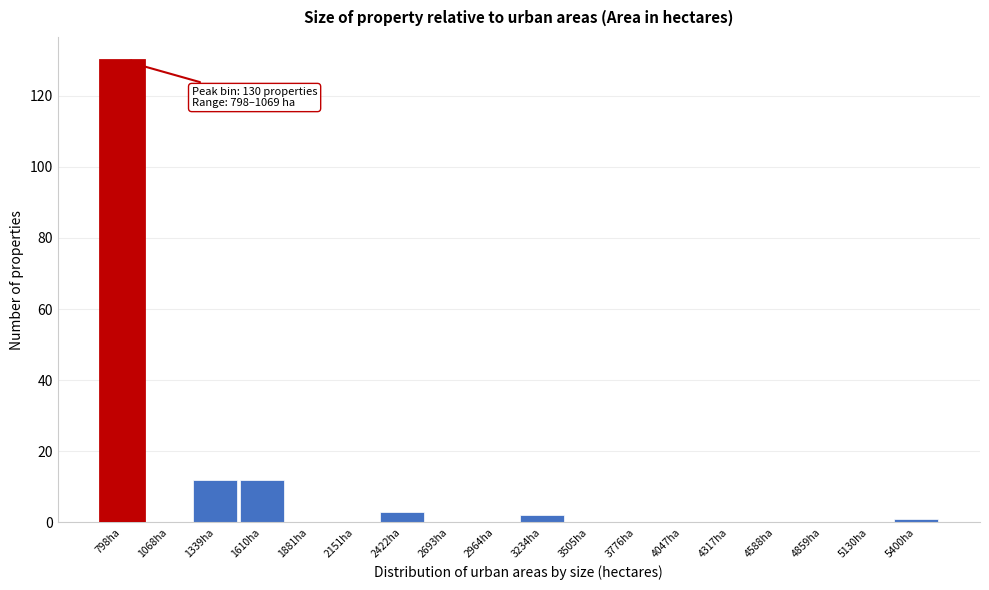

Reading right to left, what are all the values shown in this chart?

5400ha=1	5130ha=0	4859ha=0	4588ha=0	4317ha=0	4047ha=0	3776ha=0	3505ha=0	3234ha=2	2964ha=0	2693ha=0	2422ha=3	2151ha=0	1881ha=0	1610ha=12	1339ha=12	1068ha=0	798ha=130